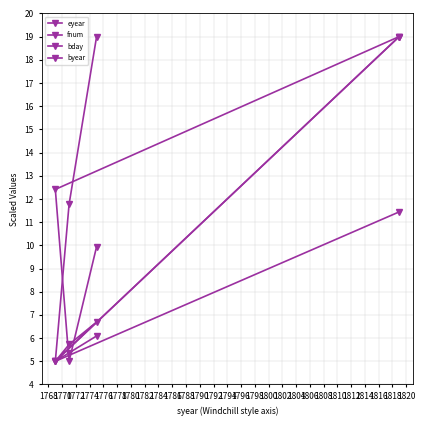

Rank the series by their maximum value, from highest to lowest.

eyear, fnum, bday, byear